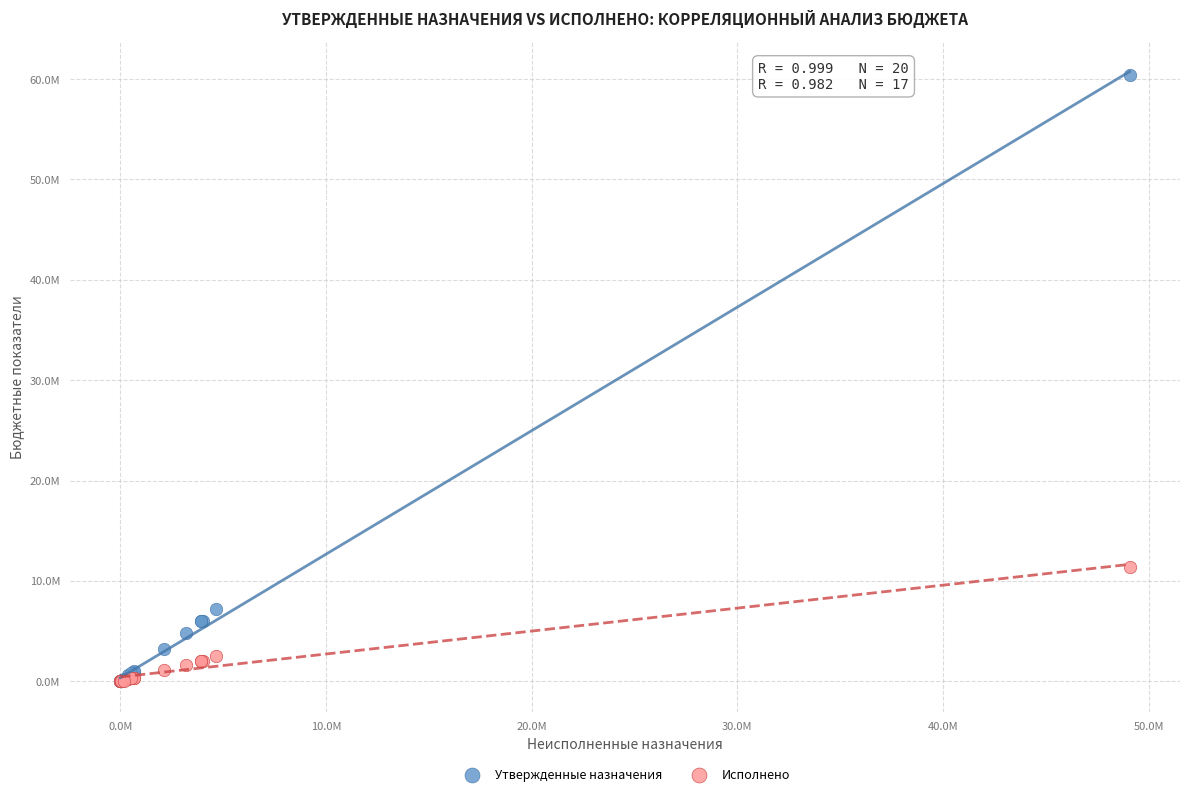

What are all the series names shown in the legend?

Утвержденные назначения, Исполнено